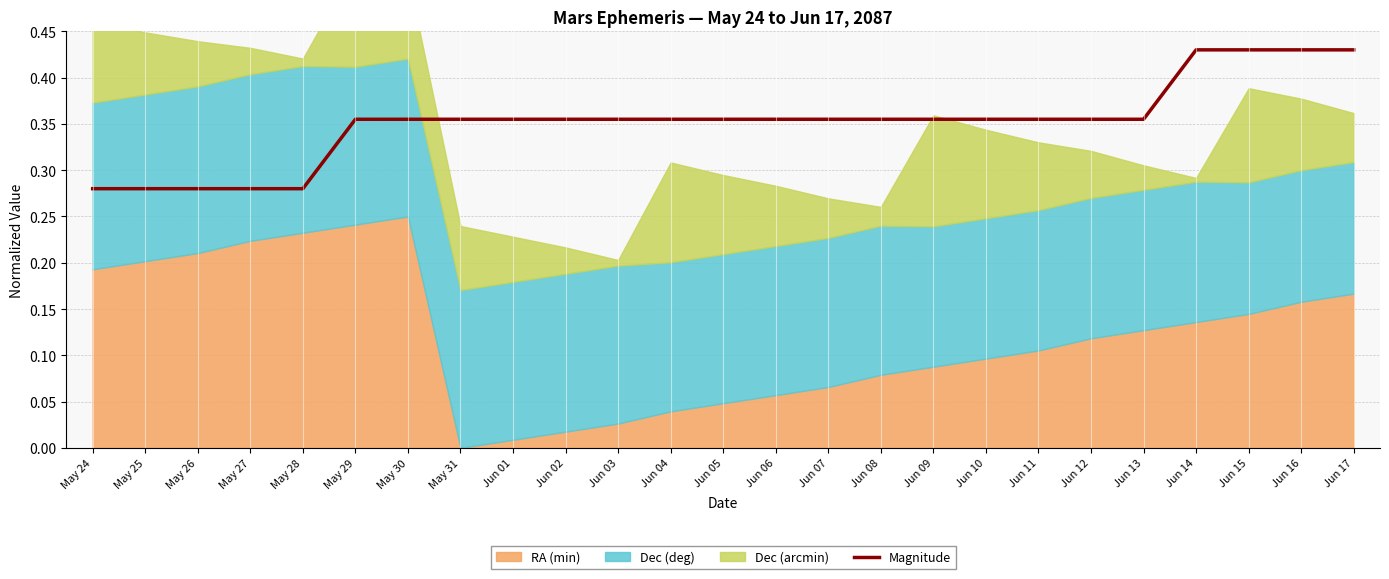

The value at Jun 15 is 0.3. True or false?

False